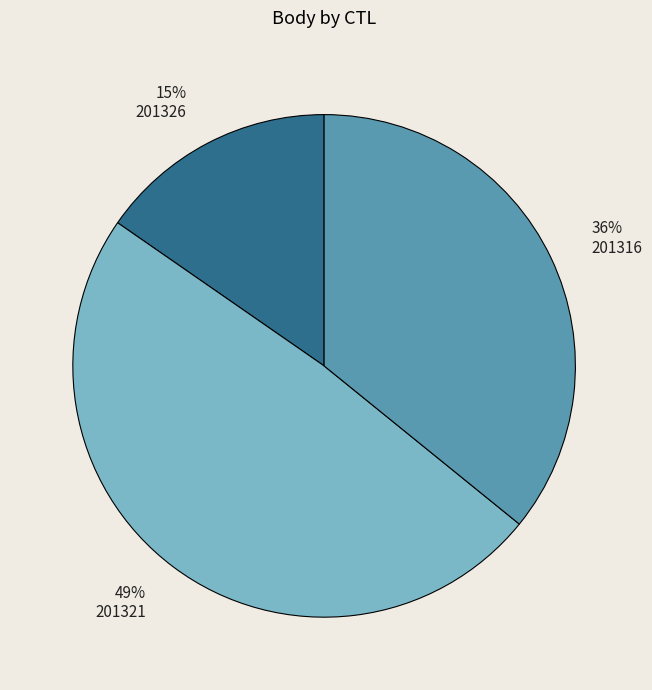

Combined, do 201326 and 201321 account for over 50%?

Yes